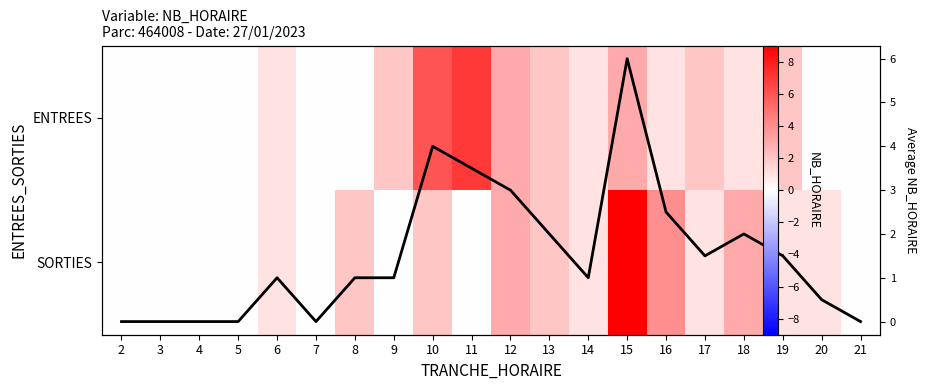

Is it true that SORTIES equals 4.1 at 7?

False